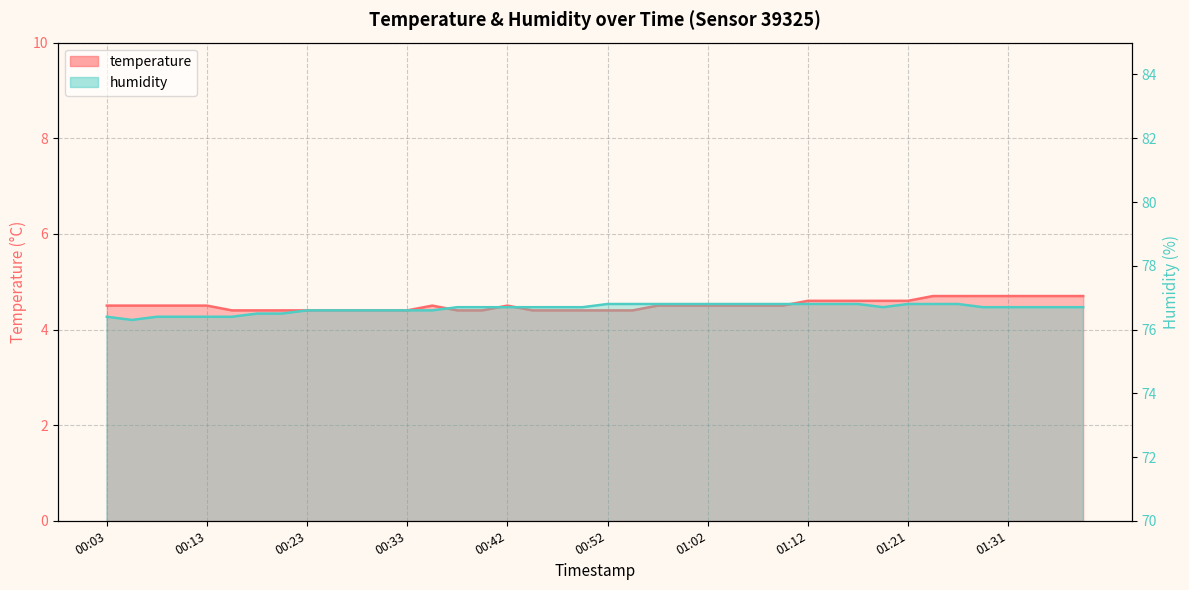

List the series in order of their overall mean, lowest first.

temperature, humidity